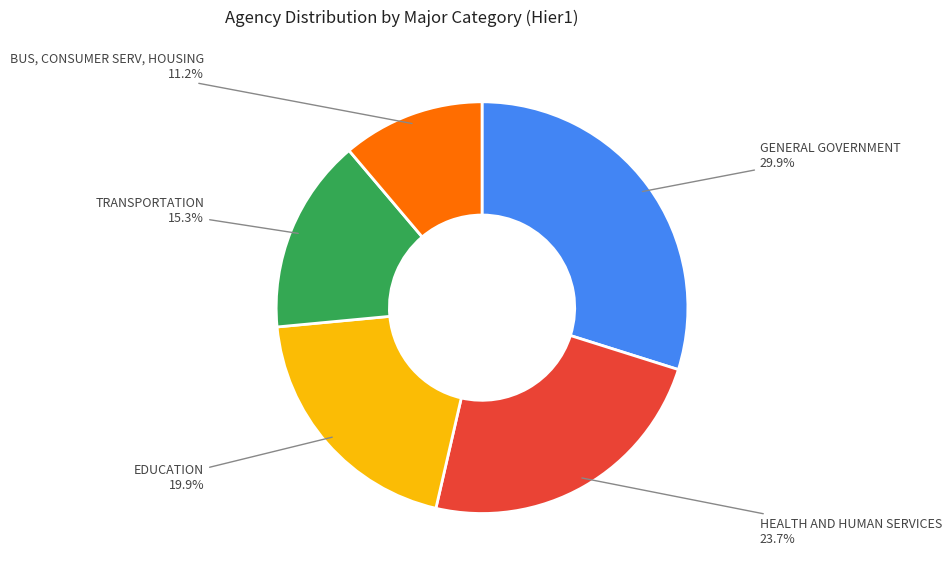

Does any single category account for the majority?

No